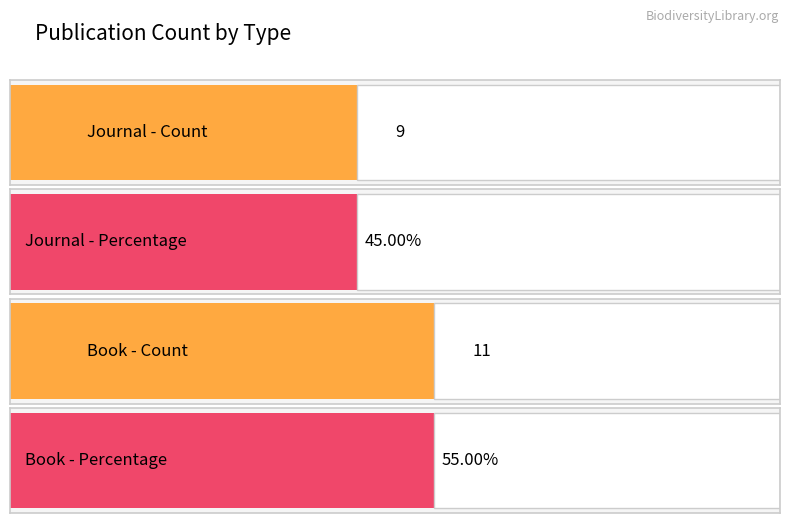

Which series has the largest total across all categories?

Book